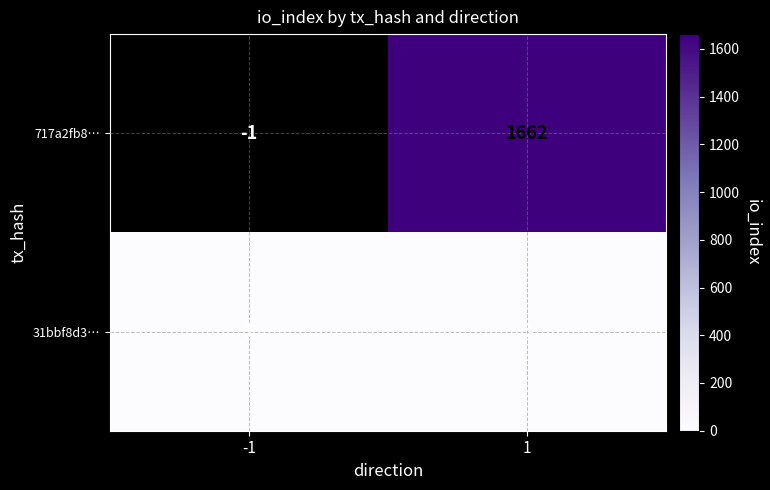

What is the spread (max minus min) of values at 1?

1659